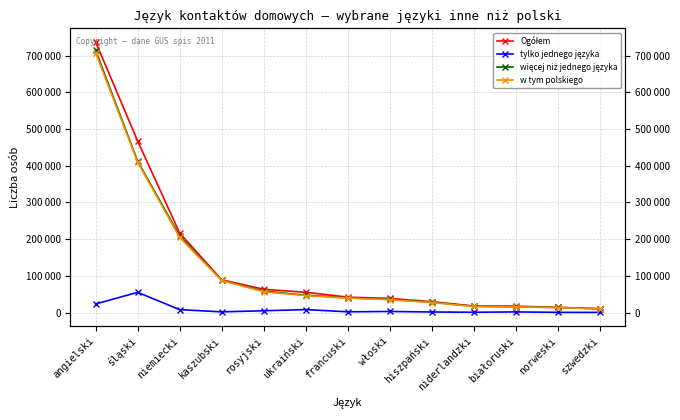

True or false: tylko jednego języka has a value of 2358 at kaszubski.

False